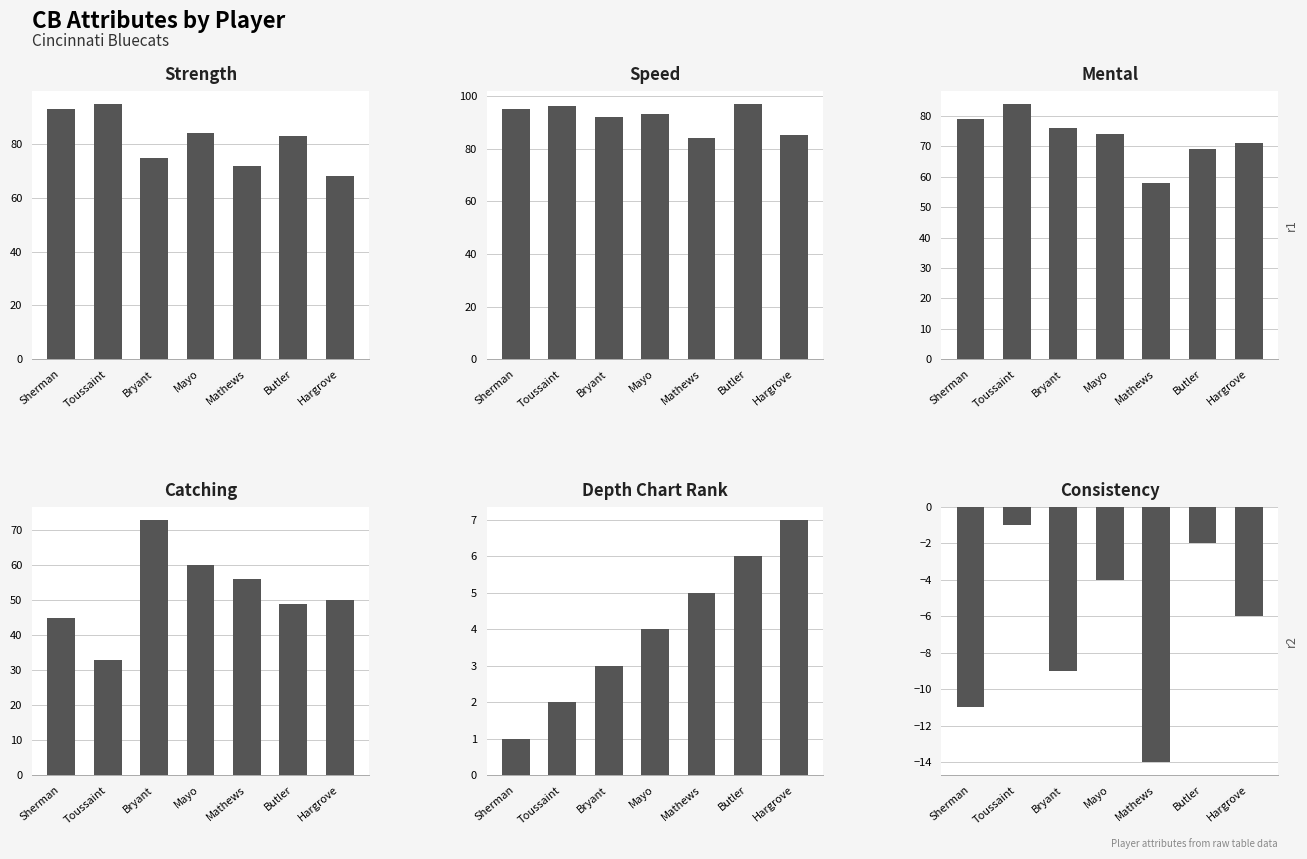

What is the difference between the second highest and minimum values in the speed series?

12